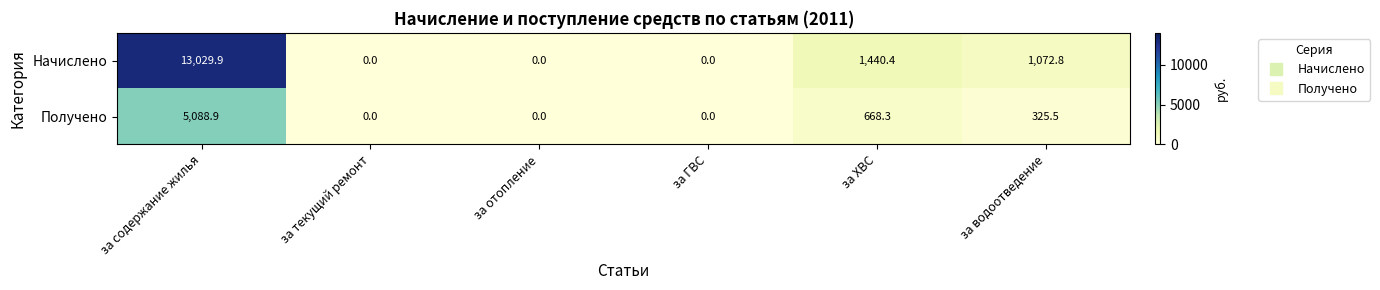

Which series changed the most between за ГВС and за ХВС?

Начислено